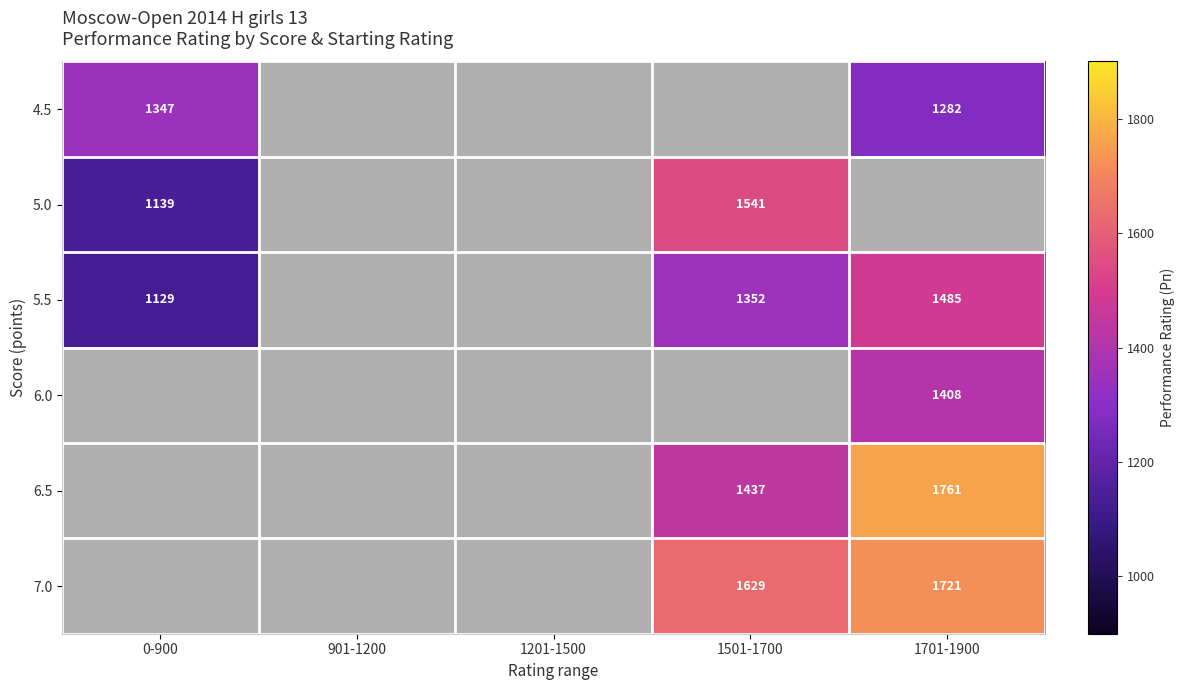

Is it true that 6.0 equals 2480 at 1701-1900?

False